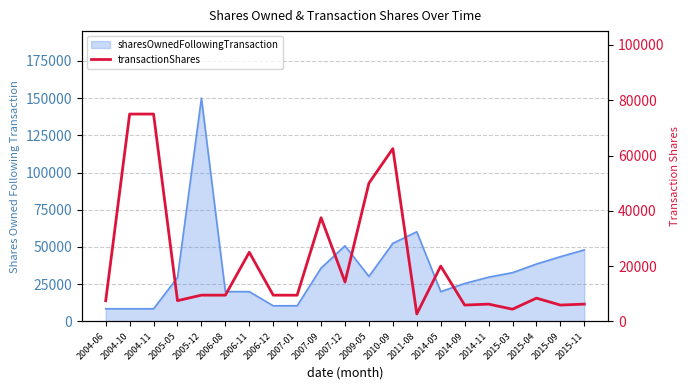

Reading right to left, extract all data points from this chart.

6250	5914	8412	4410	6250	5914	20000	2700	62500	50000	14245	37500	9476	9496	25000	9496	9496	7500	75000	75000	7478